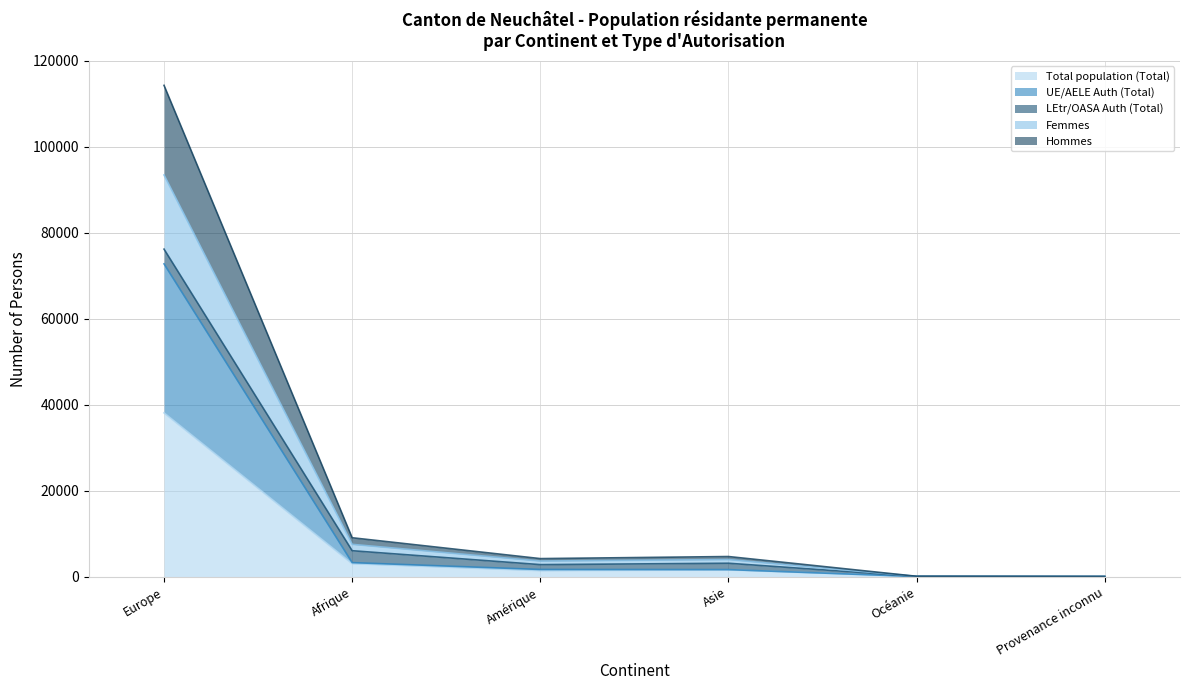

Rank the categories by Hommes value from highest to lowest.

Europe, Afrique, Asie, Amérique, Océanie, Provenance inconnu